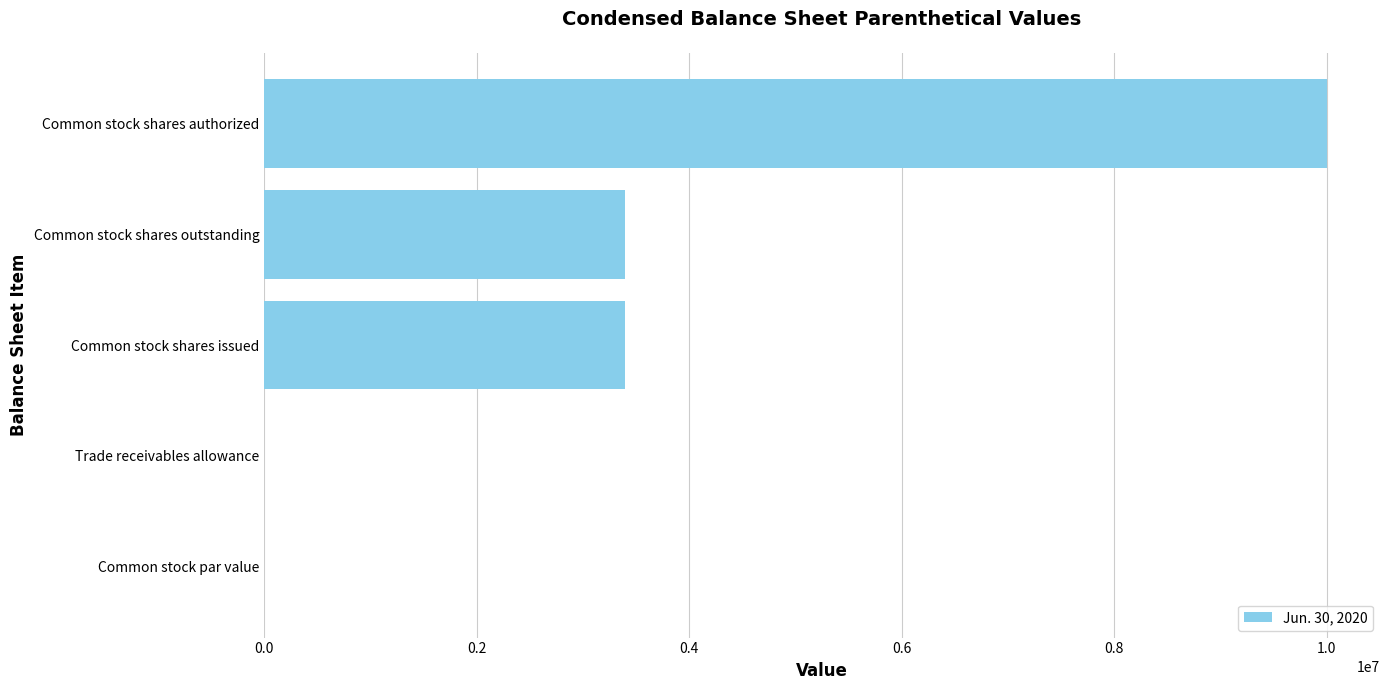

Read the value at Common stock shares issued.

3395521.0